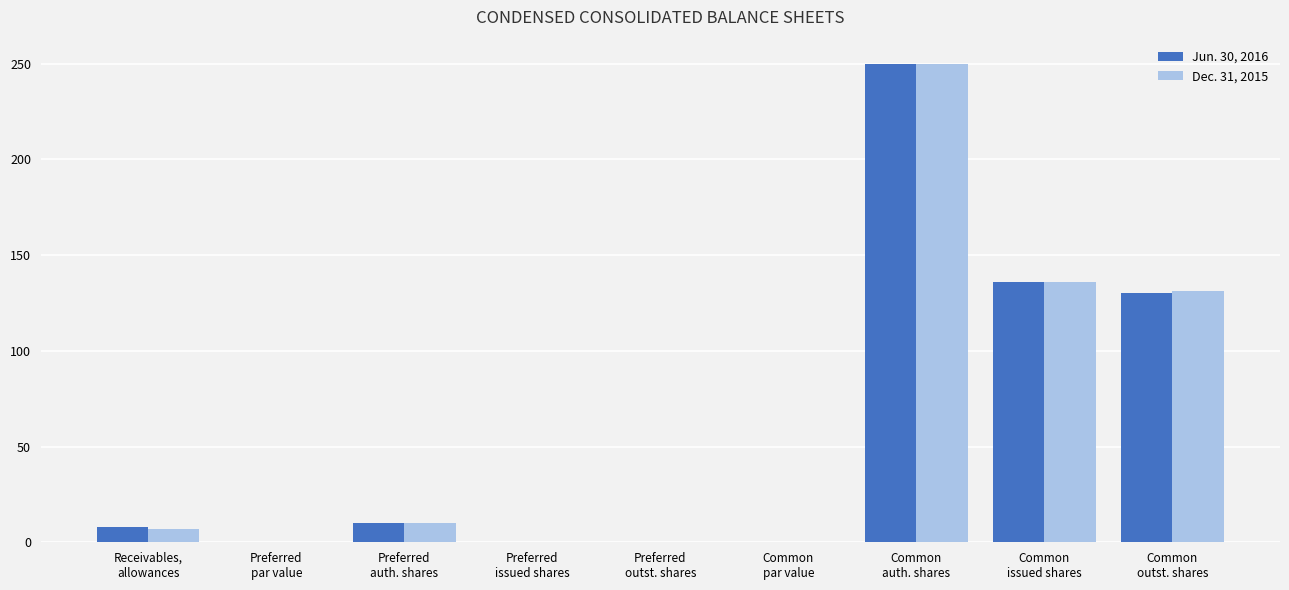

What is the highest value of the Jun. 30, 2016 series?

250.0